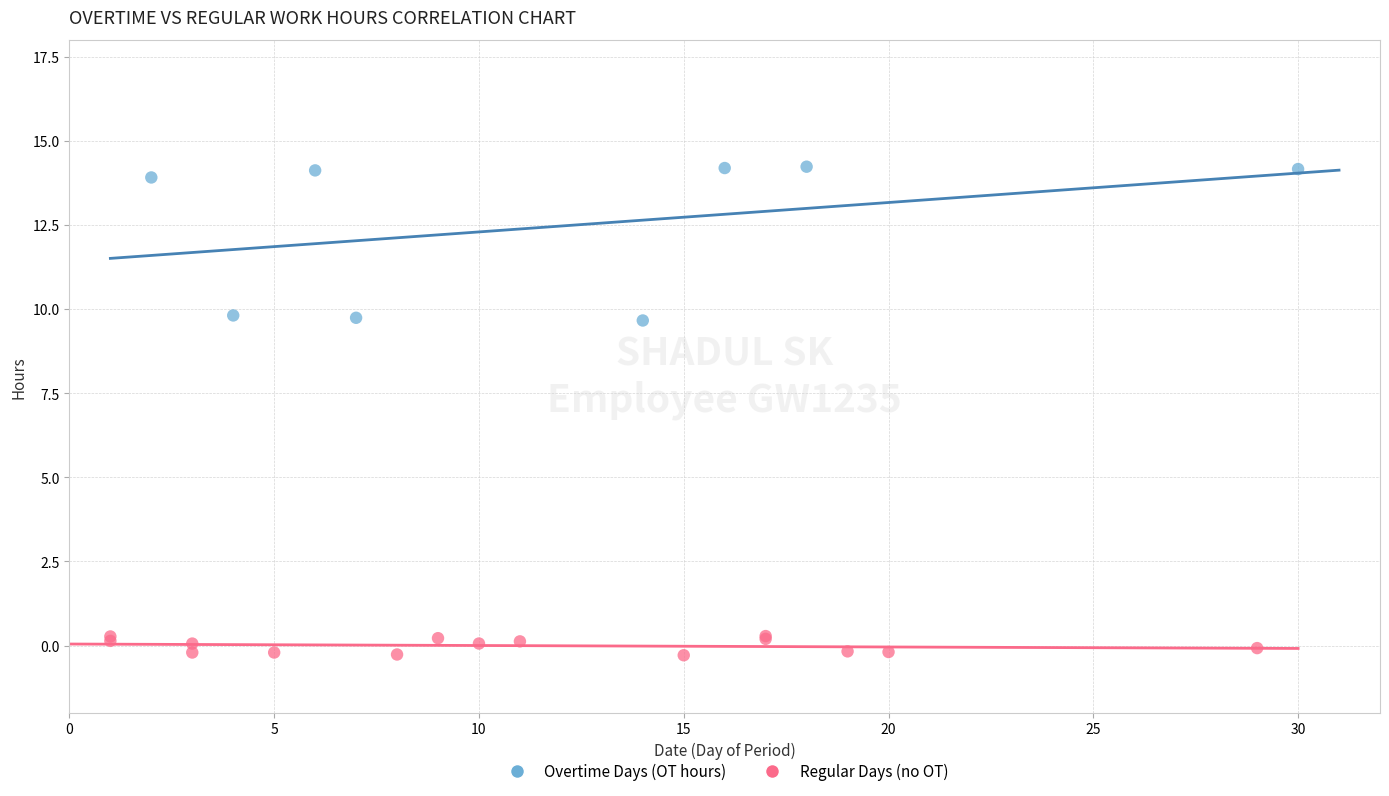

Which series reaches the minimum Y coordinate?

Regular Days (no OT)